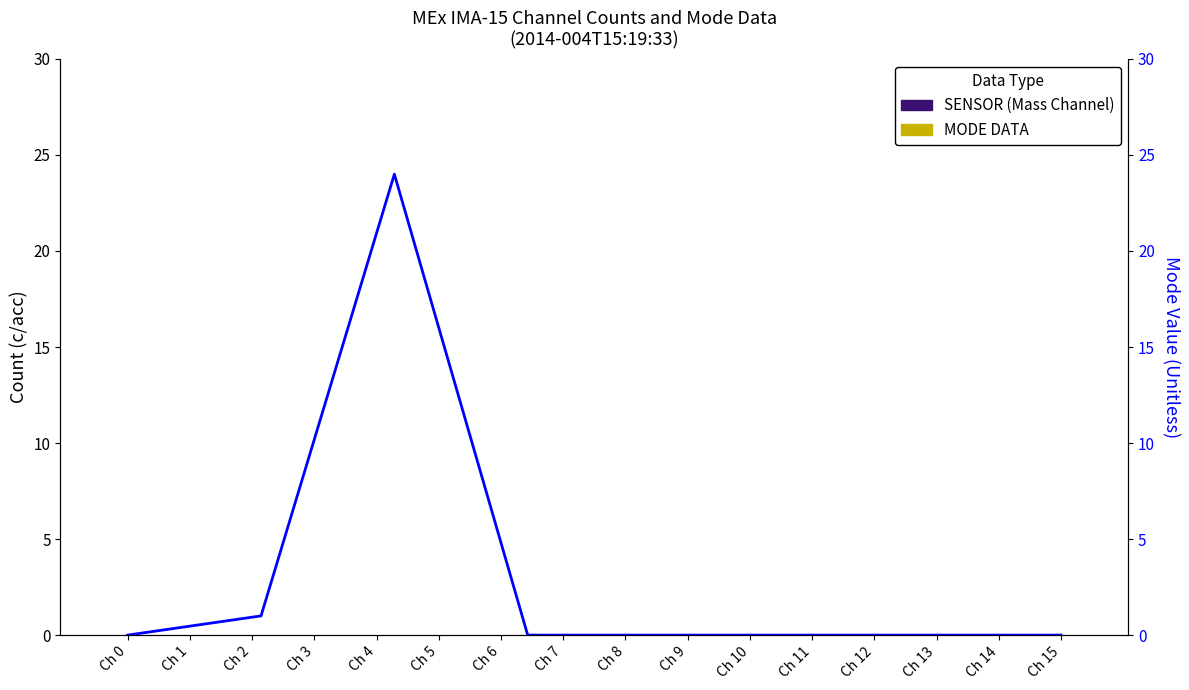

What is the greatest value displayed?

24